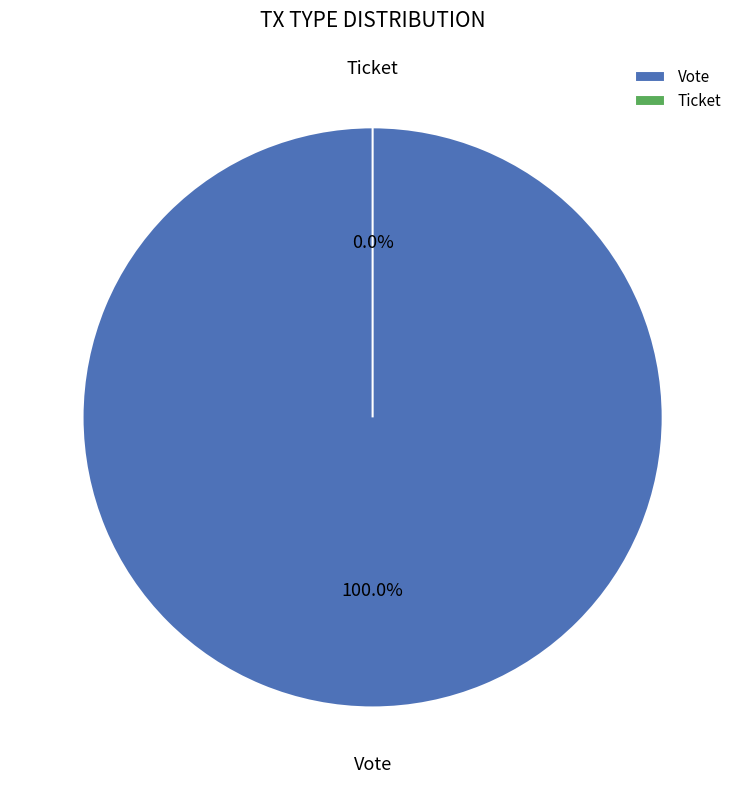

To the nearest percent, what is the difference between the Vote and Ticket slice percentages?

100%